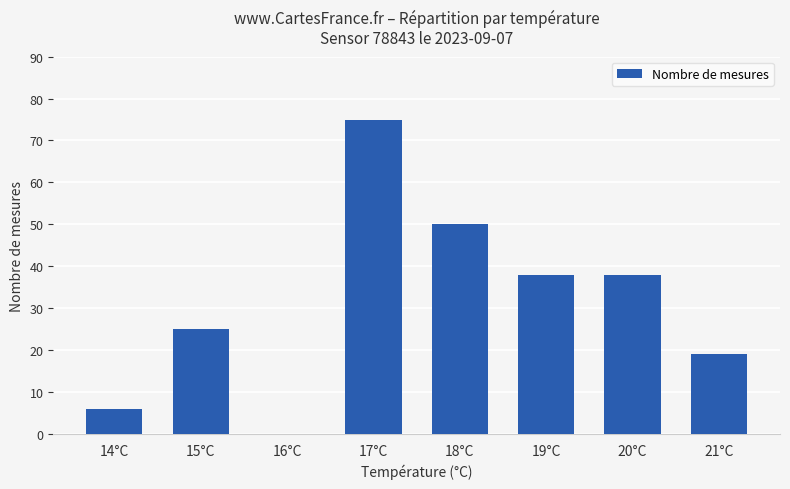

Is it true that the value at 19°C is 38?

True